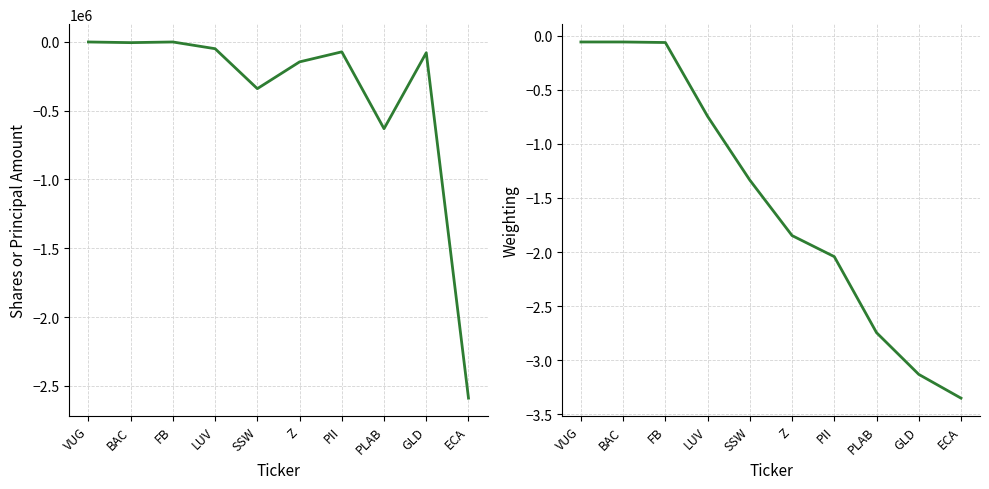

What are all the series names shown in the legend?

Shares or principal amount, Weighting